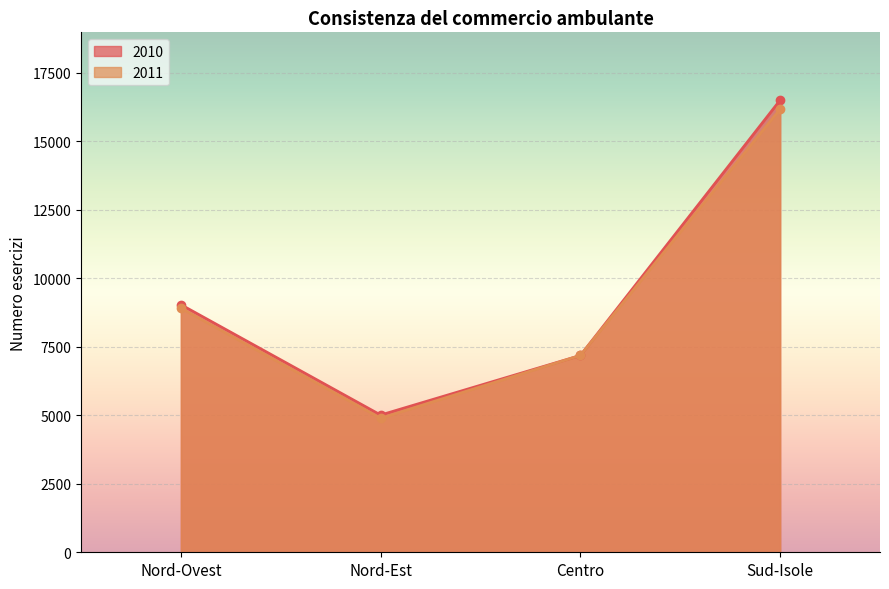

The 2011 series shows 7764 at Nord-Est. True or false?

False